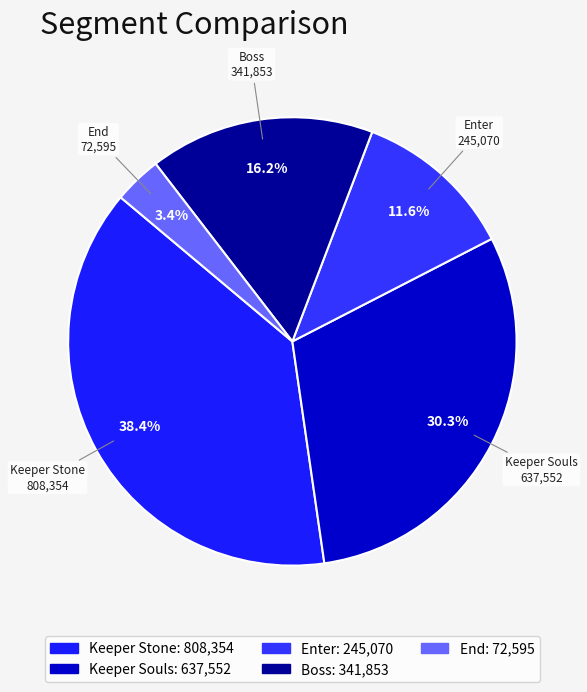

Combined, what portion of the pie is Keeper Souls and End?

33.7%